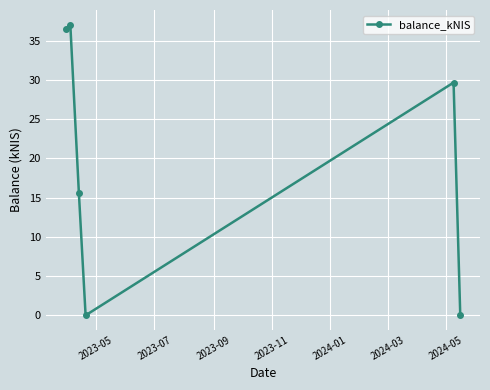

What is the sum of all values?

118.7